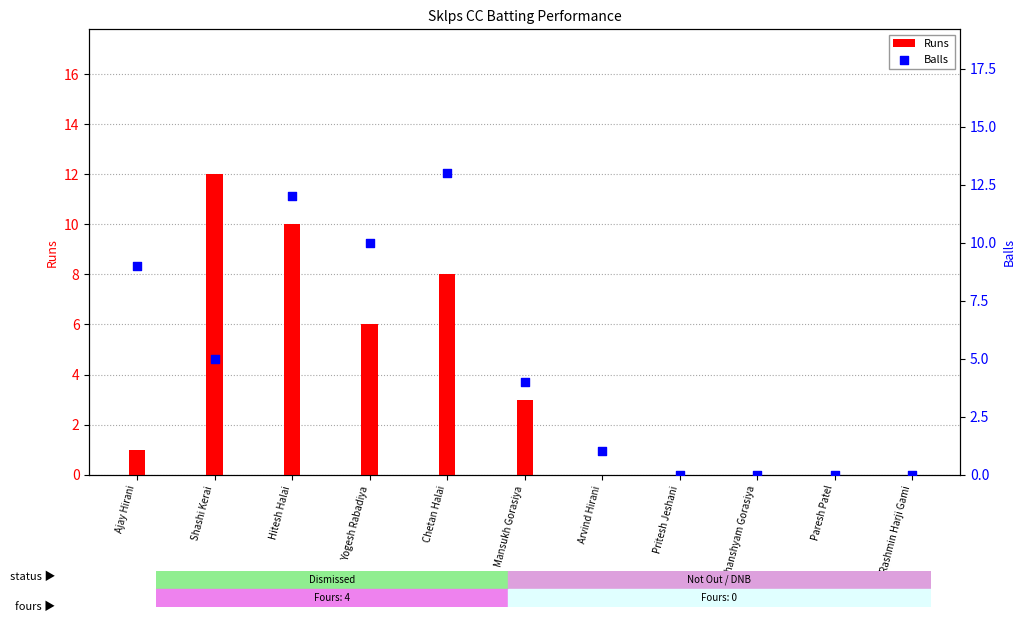

At which category is the sum across all series the highest?

Hitesh Halai